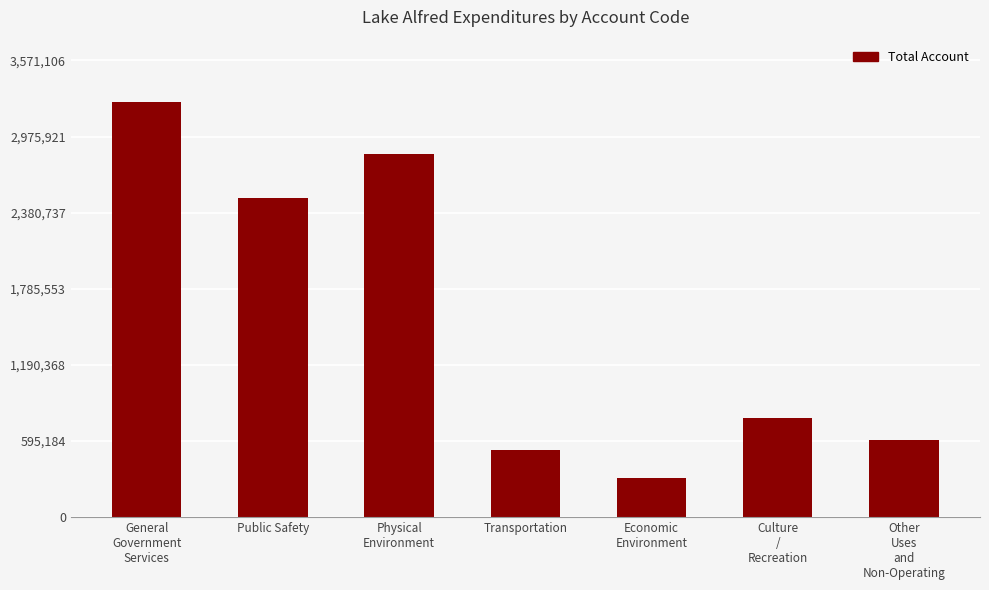

What is the smallest value displayed?

304075